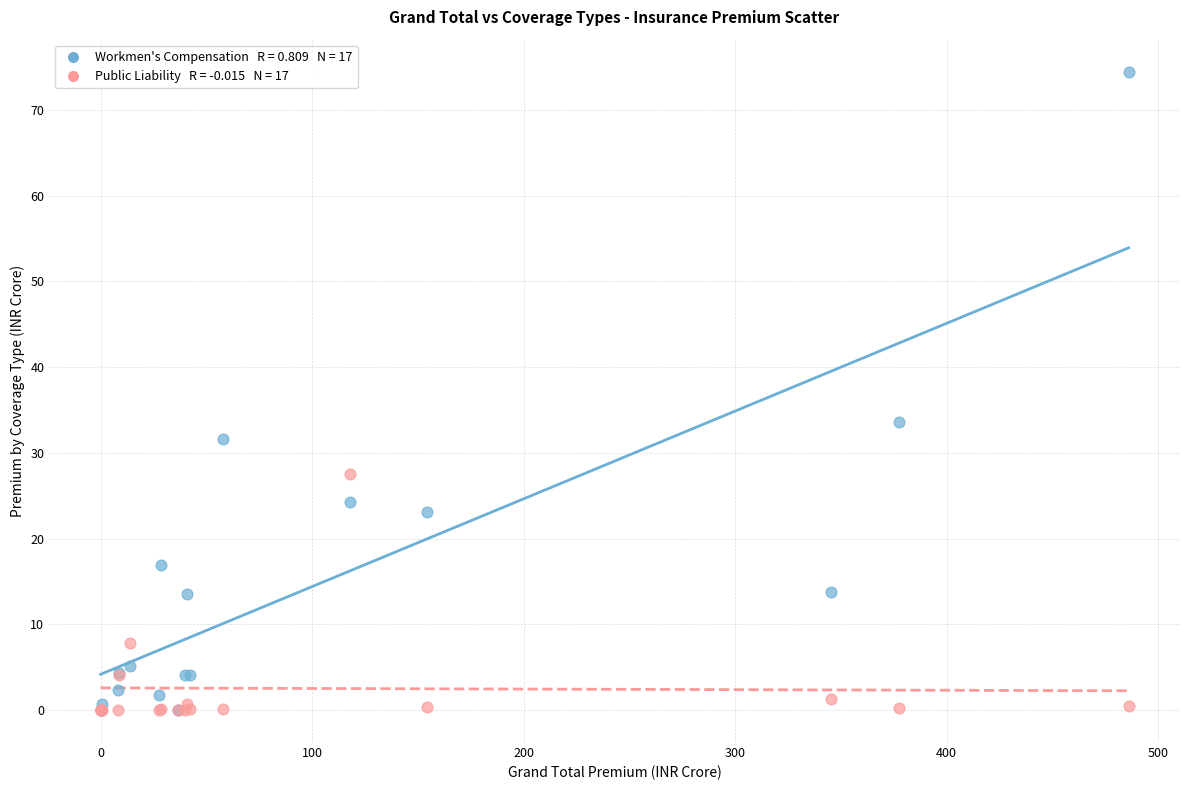

Across all series, what Y value is closest to 37?

33.6